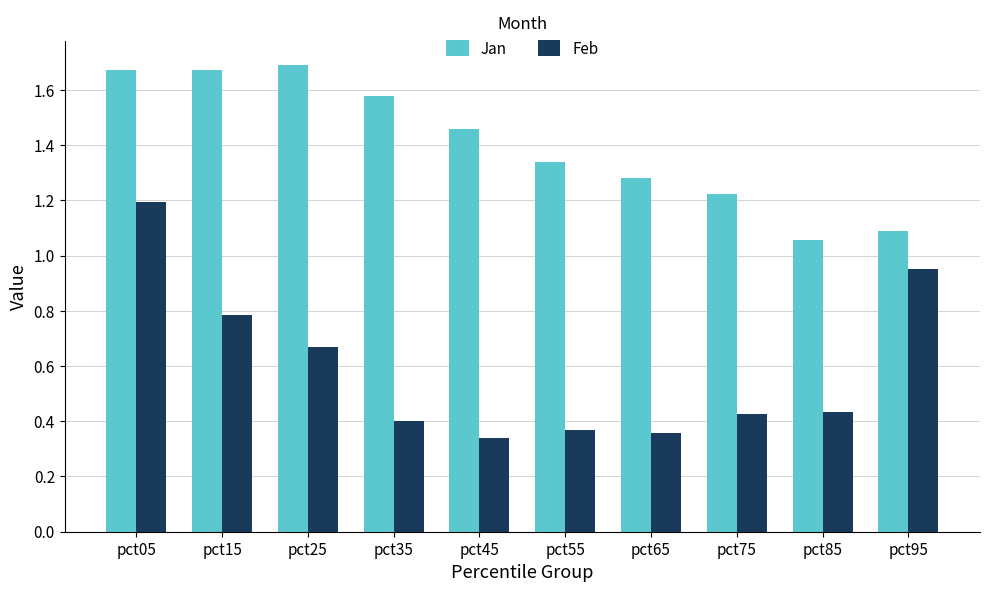

Which series has the widest spread of values?

Feb